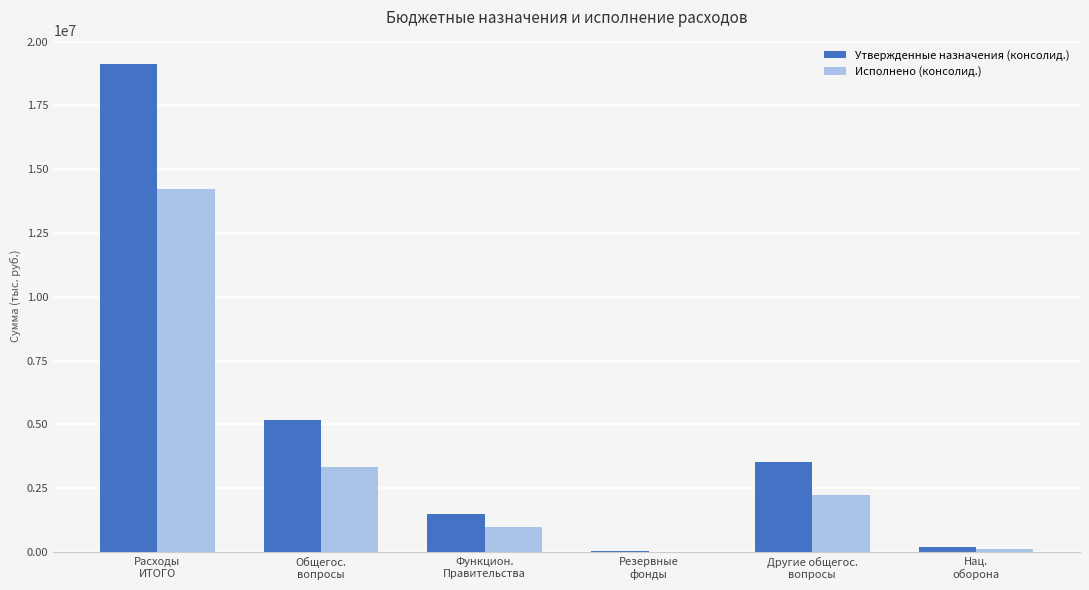

Which series has the largest total across all categories?

Утвержденные назначения (консолид.)